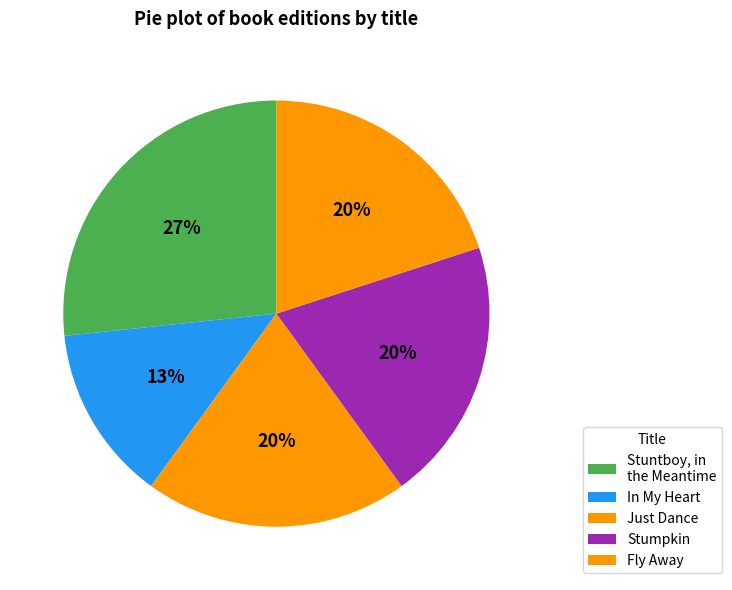

Which category has the biggest portion of the pie?

Stuntboy, in the Meantime